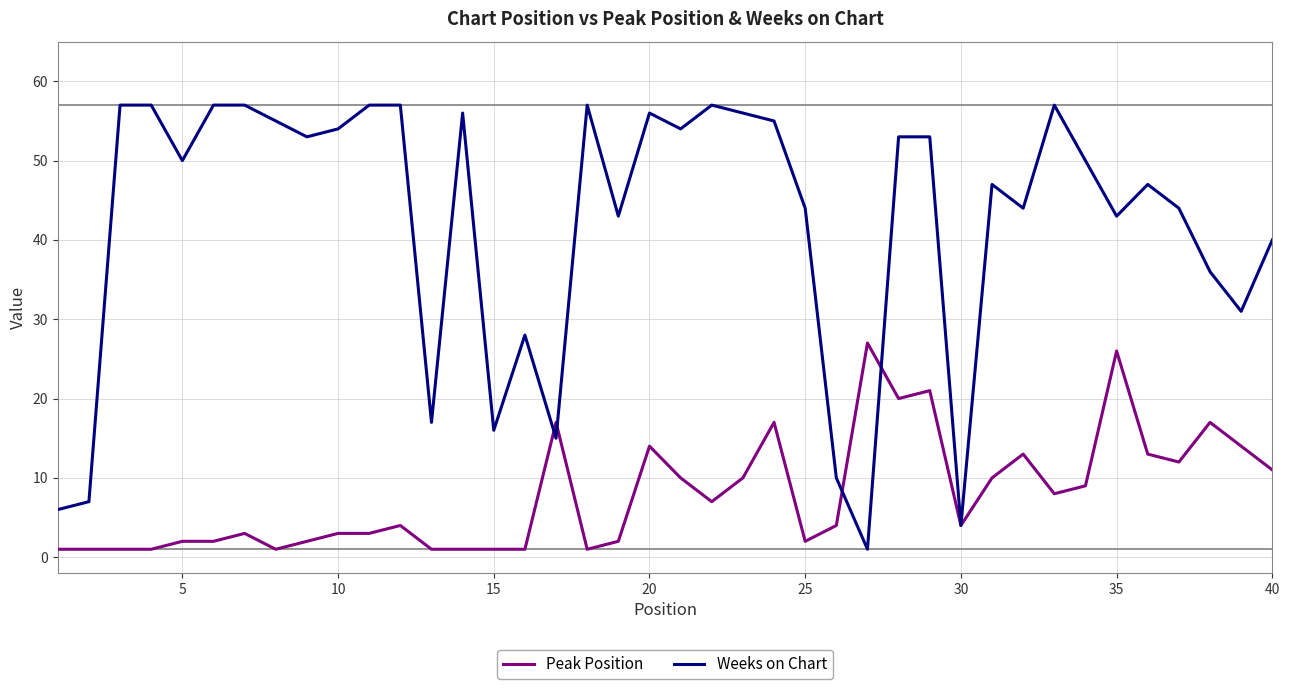

Does the chart have visible grid lines?

Yes